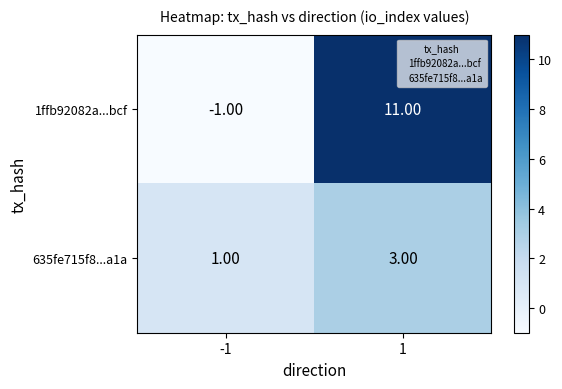

What is the difference between the 1ffb92082a...bcf values at 1 and -1?

12